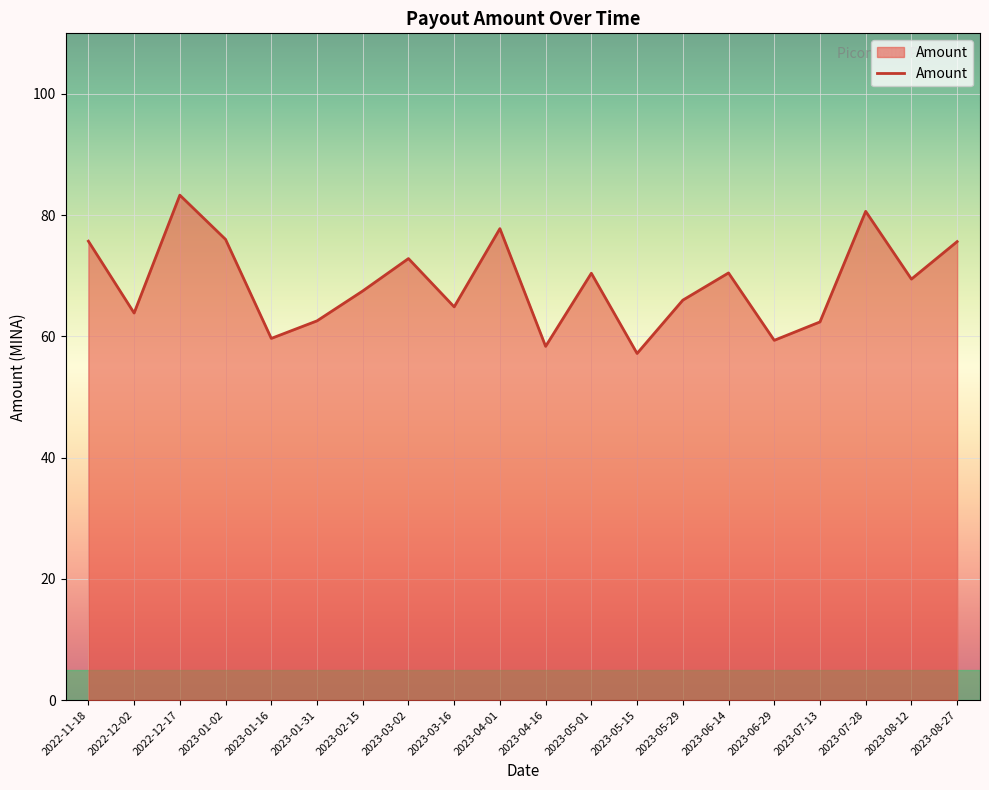

True or false: the data shows 86.3 at 2023-05-15.

False